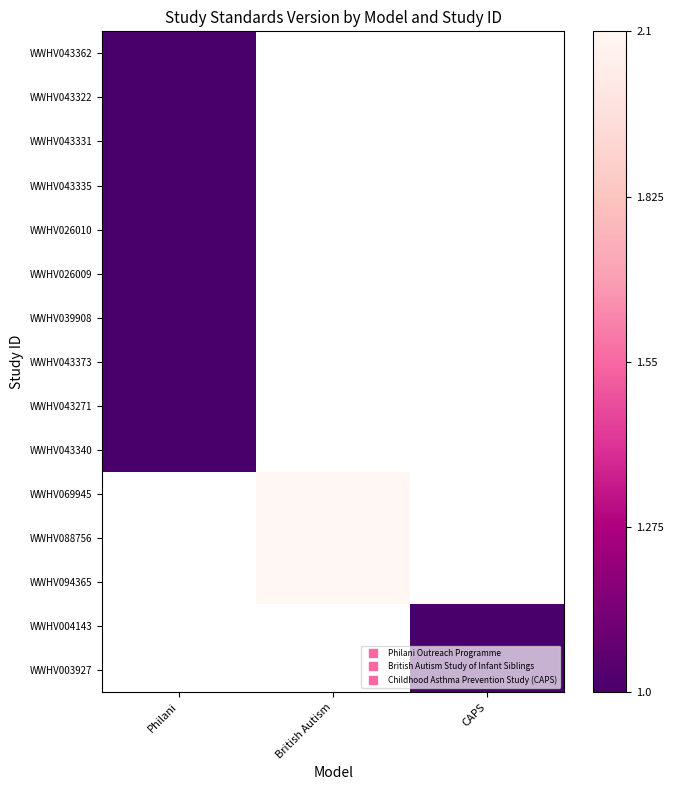

True or false: WWHV043373 has a value of 1.0 at Philani.

True